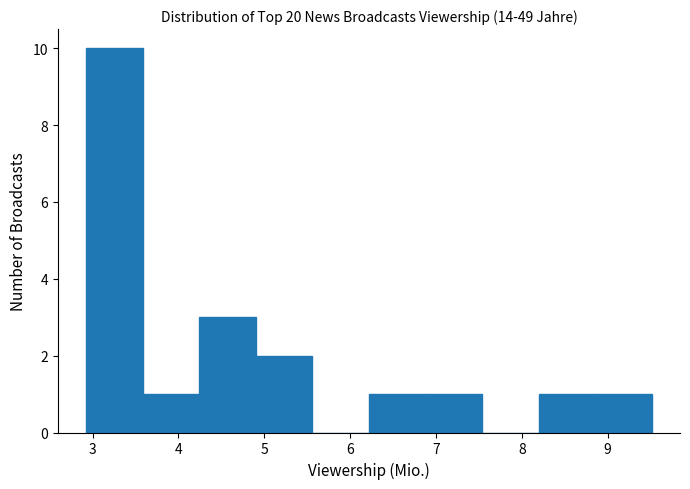

Which range on the x-axis has the tallest bar?

2.9 to 3.6